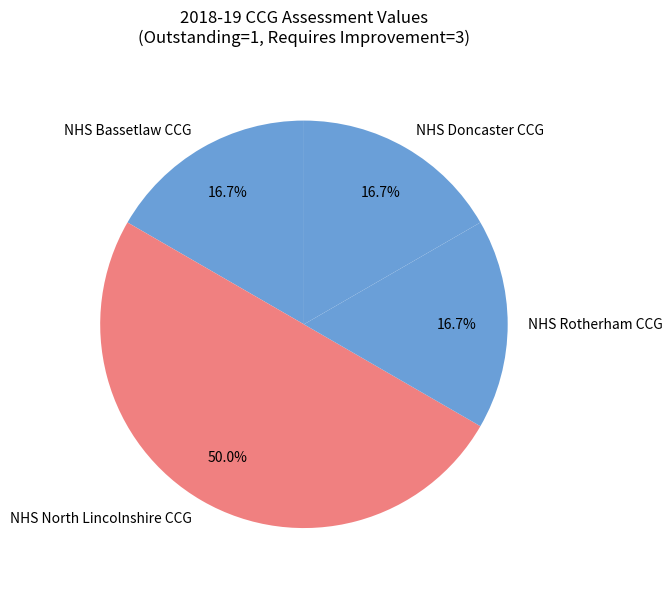

Approximately how many times larger is the value at NHS Rotherham CCG compared to NHS North Lincolnshire CCG?

0.3